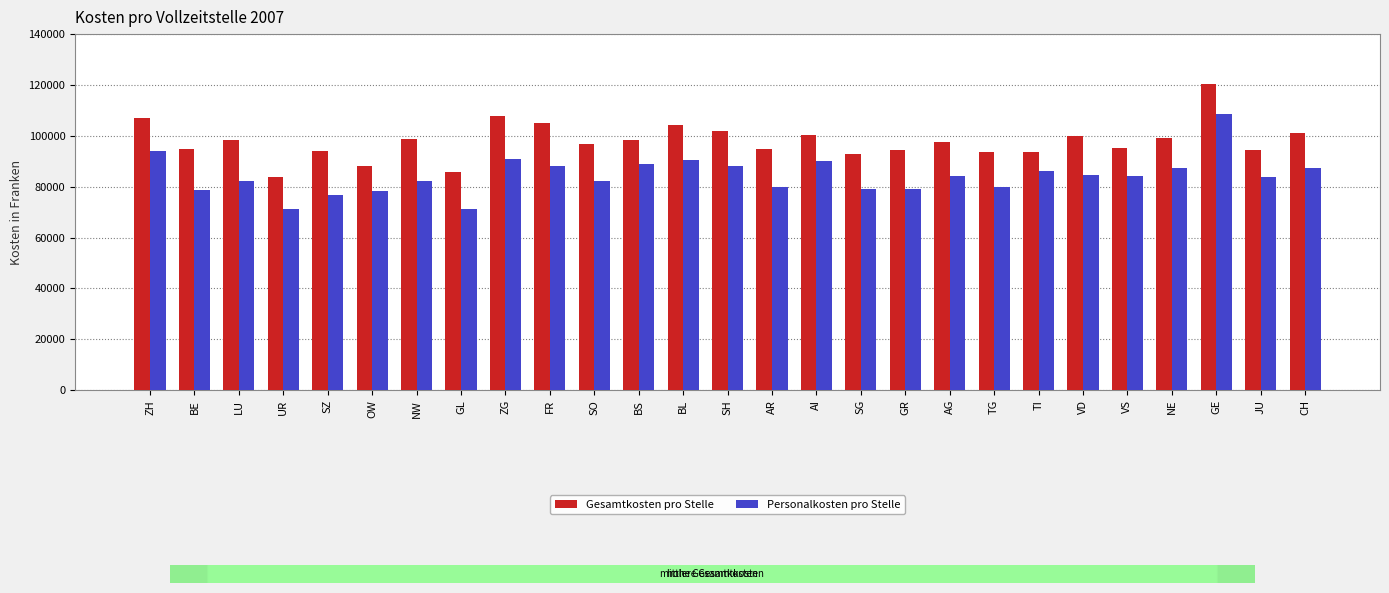

What is the spread (max minus min) of values at NE?

11711